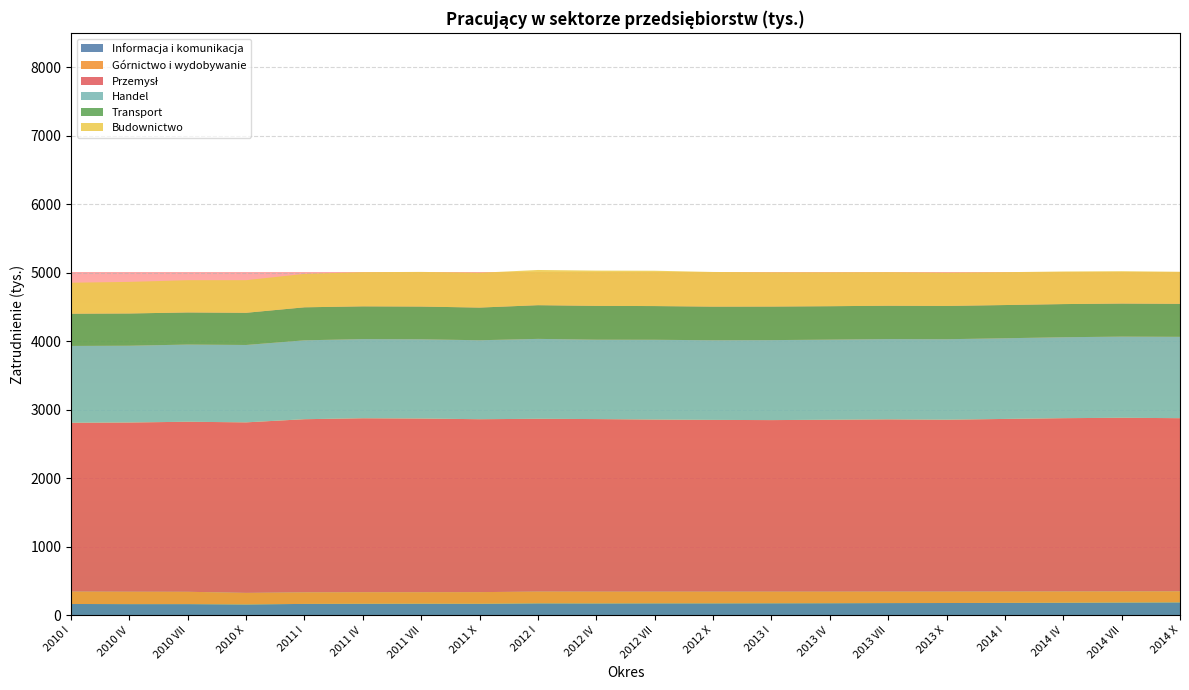

Reading left to right, list all the values displayed in this chart.

Informacja i komunikacja: 2010 I=165	2010 IV=163	2010 VII=163	2010 X=158	2011 I=166	2011 IV=168	2011 VII=169	2011 X=168	2012 I=174	2012 IV=173	2012 VII=174	2012 X=174	2013 I=175	2013 IV=176	2013 VII=178	2013 X=179	2014 I=181	2014 IV=183	2014 VII=186	2014 X=188
Górnictwo i wydobywanie: 2010 I=181	2010 IV=181	2010 VII=180	2010 X=169	2011 I=169	2011 IV=169	2011 VII=168	2011 X=170	2012 I=172	2012 IV=172	2012 VII=171	2012 X=171	2013 I=170	2013 IV=169	2013 VII=168	2013 X=167	2014 I=166	2014 IV=165	2014 VII=163	2014 X=162
Przemysł: 2010 I=2465	2010 IV=2471	2010 VII=2483	2010 X=2490	2011 I=2528	2011 IV=2540	2011 VII=2536	2011 X=2525	2012 I=2523	2012 IV=2520	2012 VII=2513	2012 X=2508	2013 I=2505	2013 IV=2510	2013 VII=2515	2013 X=2510	2014 I=2520	2014 IV=2530	2014 VII=2535	2014 X=2528
Handel: 2010 I=1122	2010 IV=1121	2010 VII=1127	2010 X=1130	2011 I=1152	2011 IV=1156	2011 VII=1157	2011 X=1153	2012 I=1167	2012 IV=1159	2012 VII=1165	2012 X=1163	2013 I=1168	2013 IV=1170	2013 VII=1172	2013 X=1175	2014 I=1178	2014 IV=1182	2014 VII=1185	2014 X=1188
Transport: 2010 I=471	2010 IV=471	2010 VII=469	2010 X=470	2011 I=482	2011 IV=478	2011 VII=478	2011 X=477	2012 I=492	2012 IV=494	2012 VII=492	2012 X=491	2013 I=490	2013 IV=488	2013 VII=487	2013 X=486	2014 I=485	2014 IV=484	2014 VII=483	2014 X=482
Budownictwo: 2010 I=452	2010 IV=461	2010 VII=471	2010 X=476	2011 I=488	2011 IV=499	2011 VII=506	2011 X=508	2012 I=514	2012 IV=515	2012 VII=516	2012 X=506	2013 I=500	2013 IV=495	2013 VII=490	2013 X=485	2014 I=480	2014 IV=476	2014 VII=472	2014 X=468